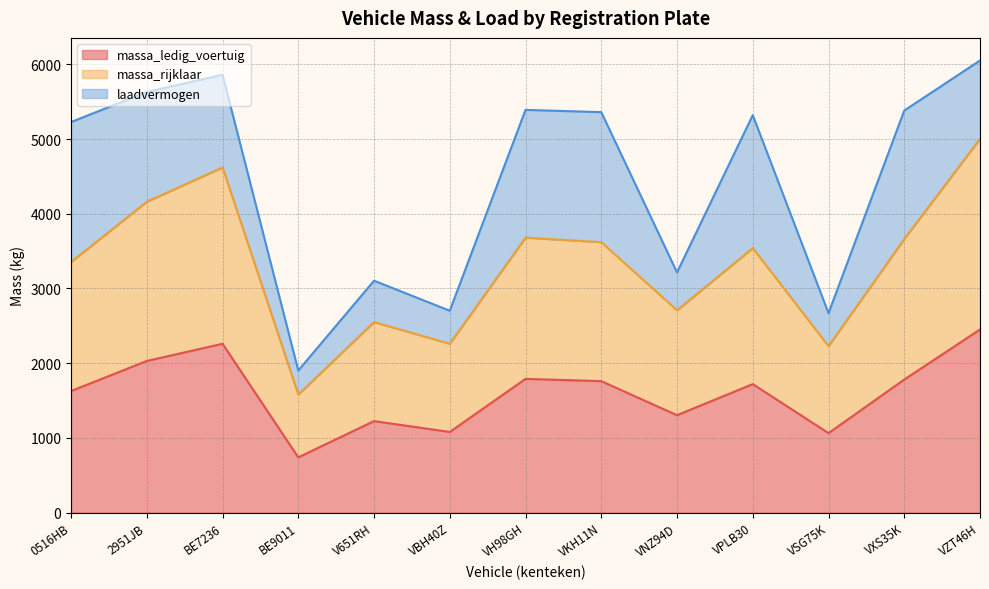

Is the value of massa_rijklaar at V651RH greater than the value of massa_ledig_voertuig at V651RH?

Yes